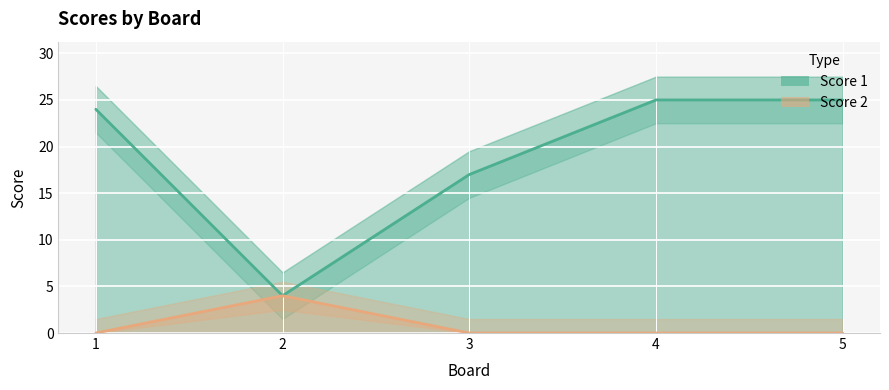

How many lines are shown in the chart?

2